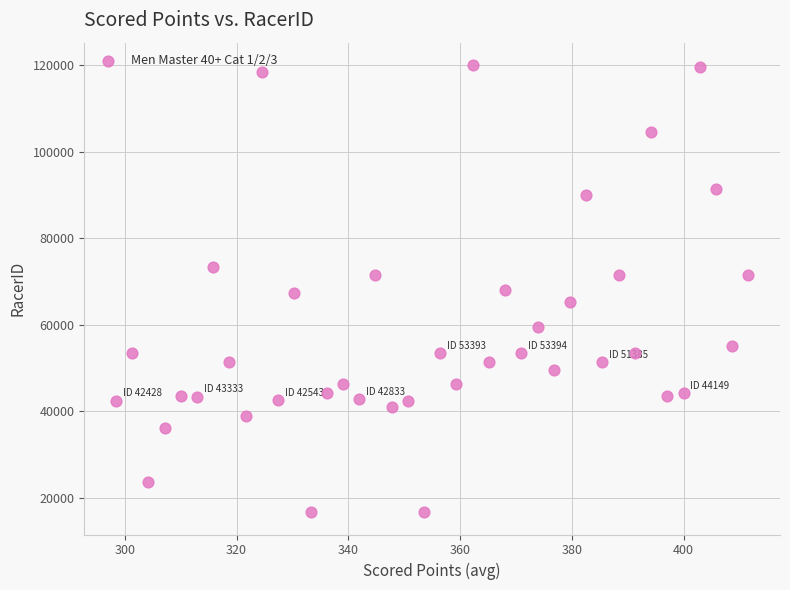

How many points are shown in the scatter plot?

40